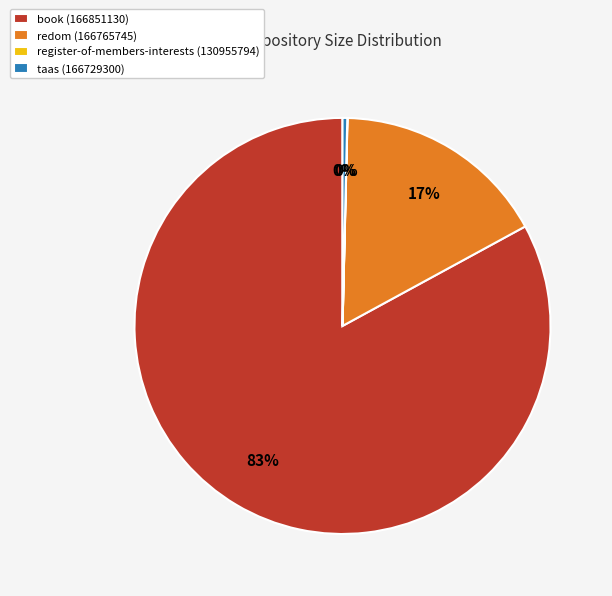

To the nearest percent, what percentage of the pie is redom (166765745)?

17%